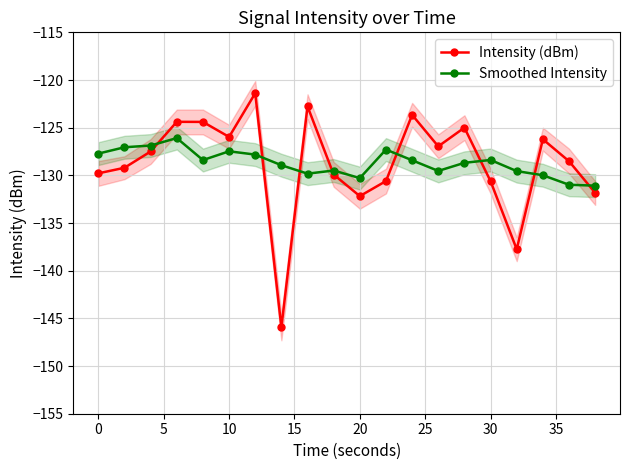

Reading right to left, what are all the values shown in this chart?

Intensity (dBm): -131.8	-128.5	-126.2	-137.8	-130.6	-125.0	-127.0	-123.7	-130.6	-132.2	-129.9	-122.8	-145.9	-121.4	-126.0	-124.4	-124.4	-127.5	-129.2	-129.8
Smoothed Intensity: -131.1	-131.0	-130.0	-129.6	-128.4	-128.7	-129.5	-128.4	-127.3	-130.3	-129.5	-129.8	-128.9	-127.8	-127.5	-128.4	-126.1	-126.9	-127.1	-127.7